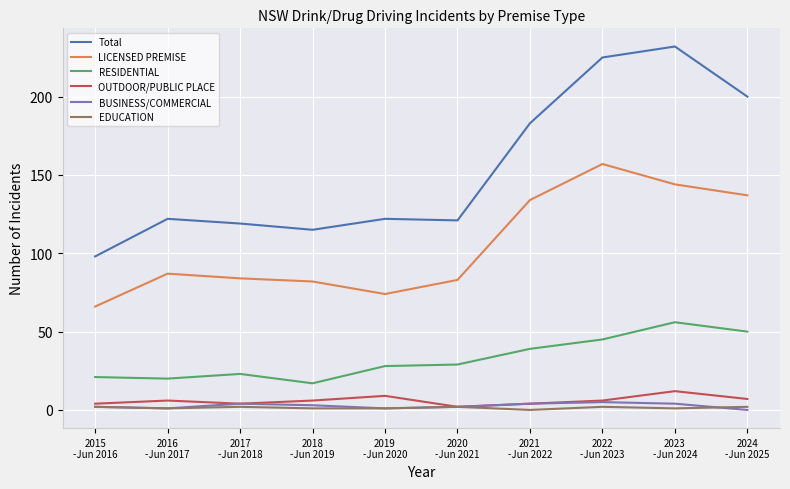

What is the greatest value displayed?

232